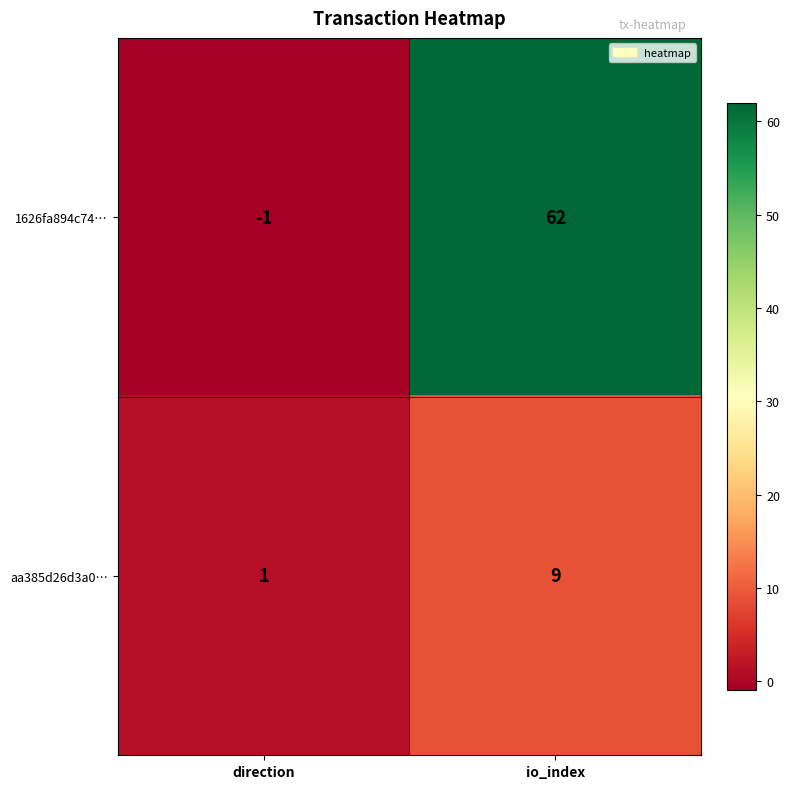

Is it true that 1626fa894c74… equals 62 at io_index?

True